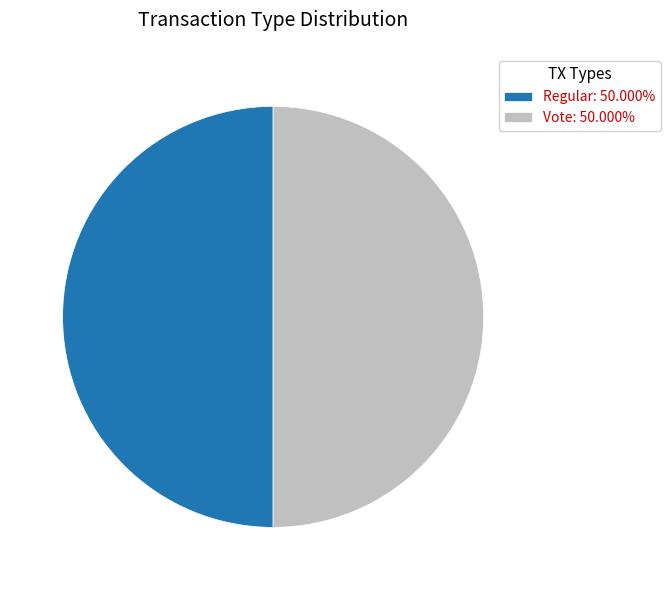

Approximately how many times larger is the value at Regular: 50.000% compared to Vote: 50.000%?

1.0